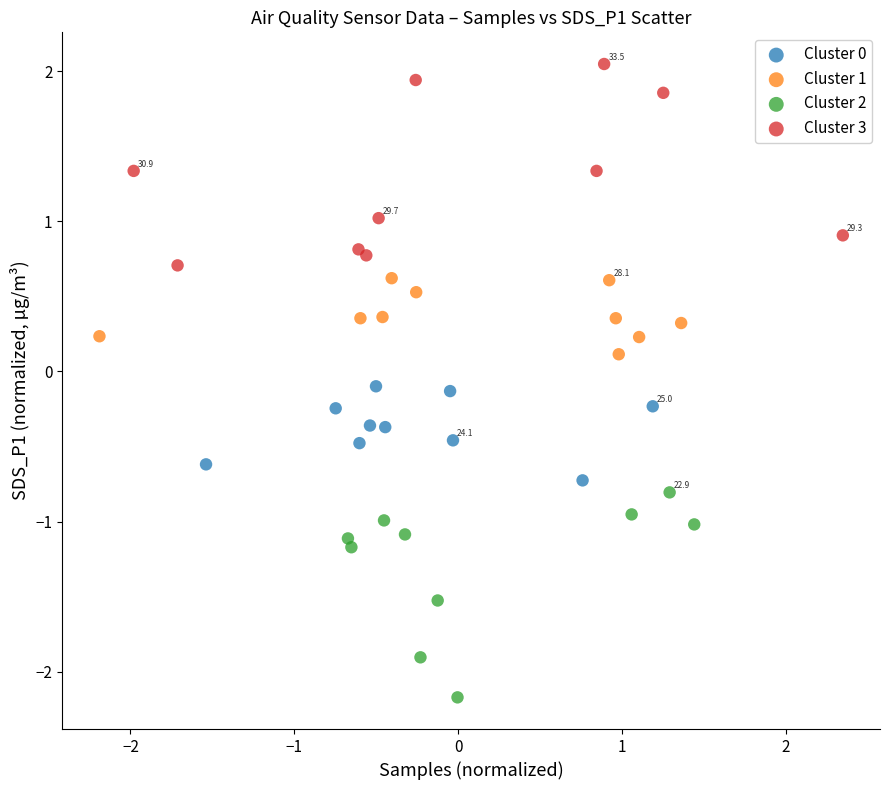

What are all the series names shown in the legend?

Cluster 0, Cluster 1, Cluster 2, Cluster 3